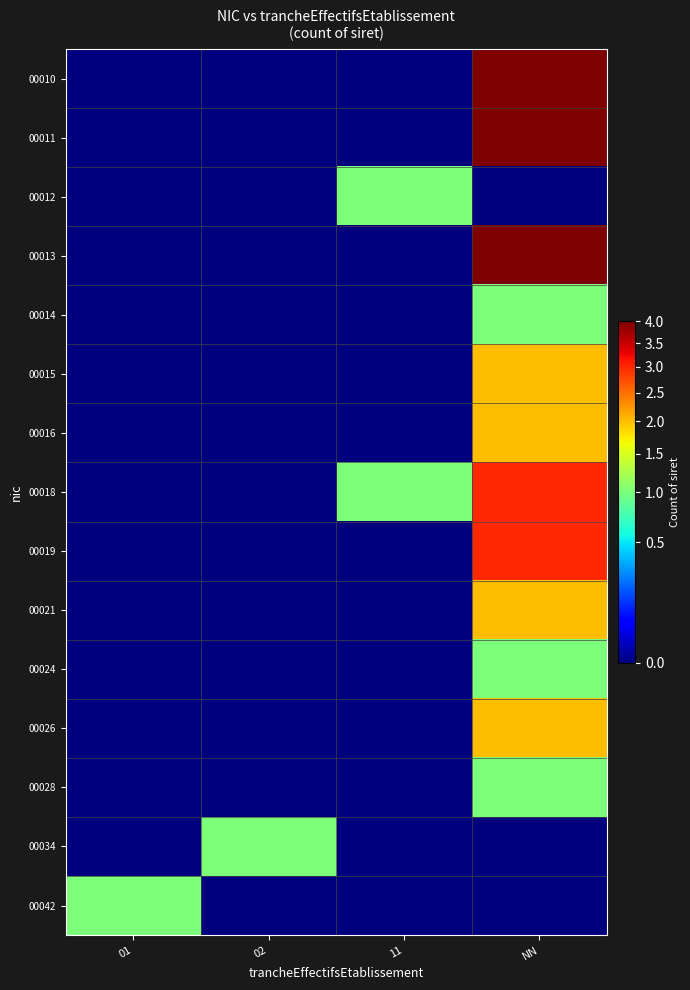

How many series are shown in this chart?

15